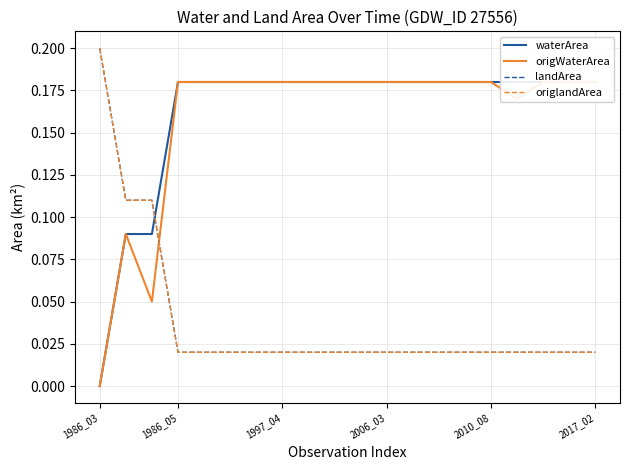

What is the difference between the maximum and minimum values in the landArea series?

0.2